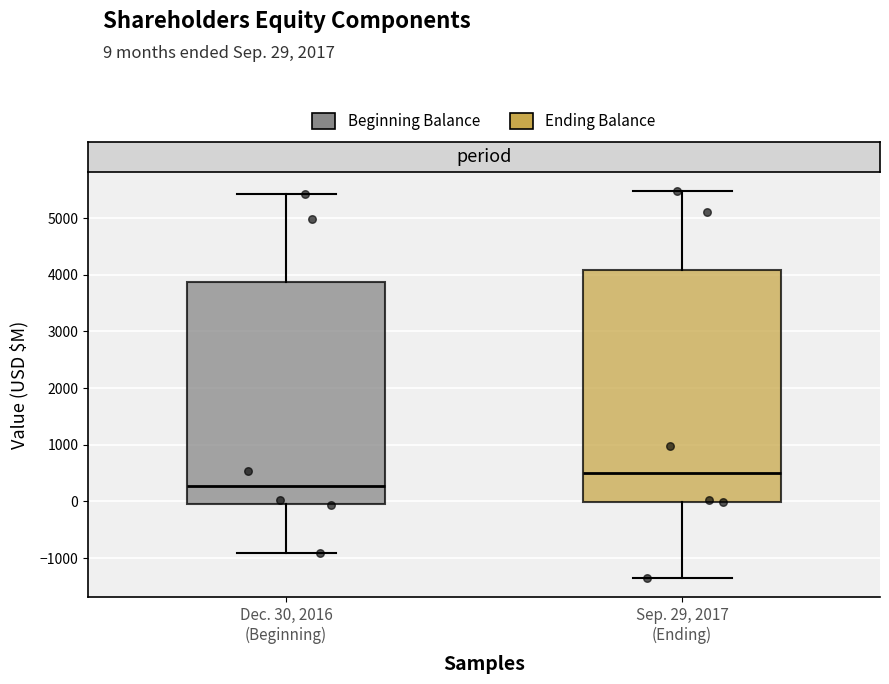

Where is the upper edge of the box for Dec. 30, 2016 (Beginning) on the y-axis? The values are not printed on the chart, so give them approximately, as read against the axis.

3900